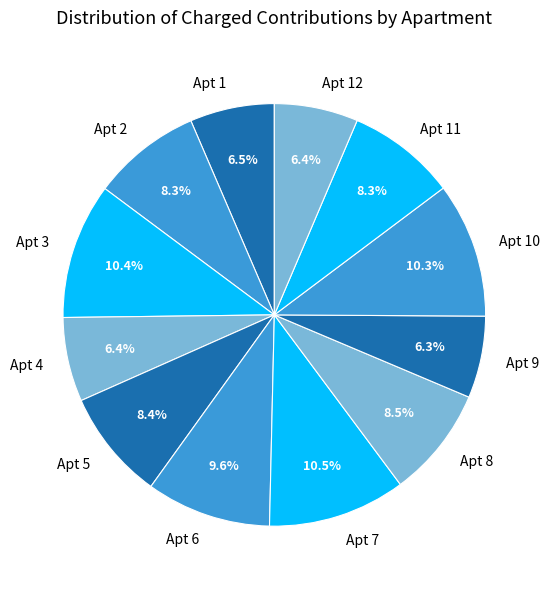

Does Apt 4 represent more than half of the total?

No